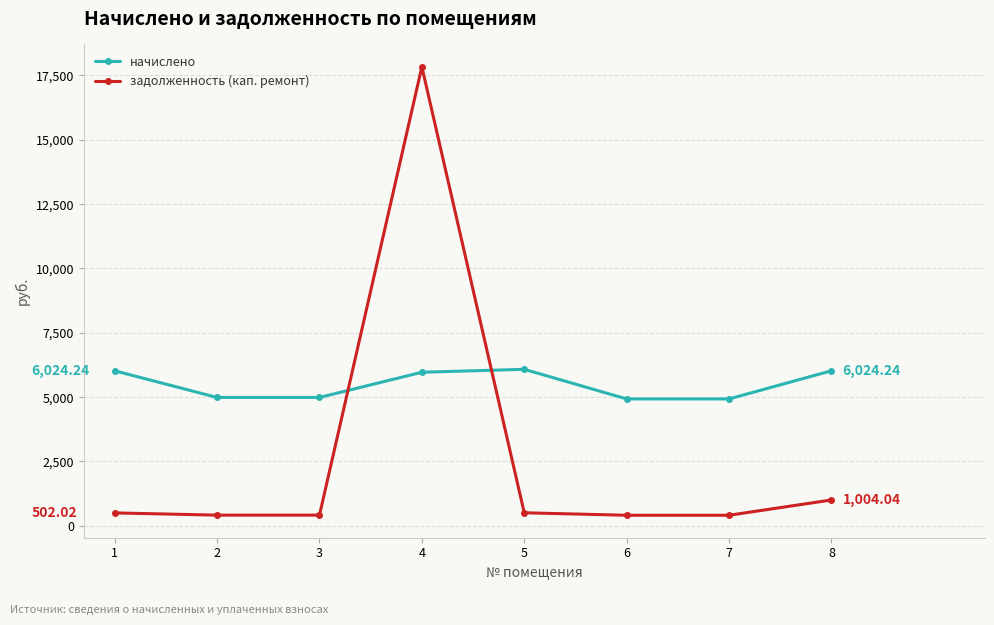

What is the approximate value of начислено at 3?

4987.9